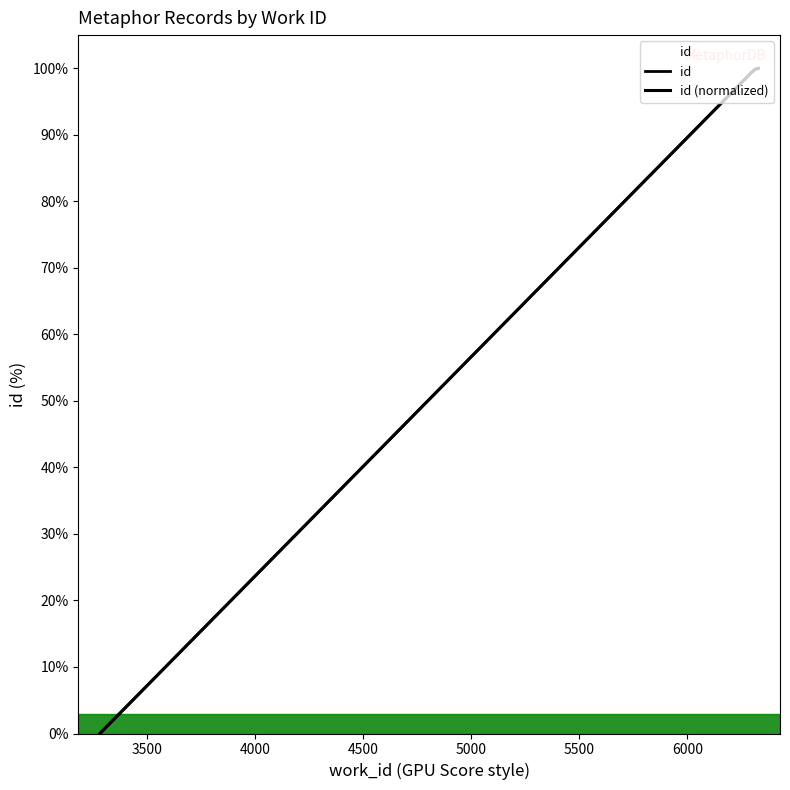

Reading left to right, transcribe all the data shown in this chart.

id: 0.0	99.3	99.9	100.0
id (normalized): 0.0	99.3	99.9	100.0